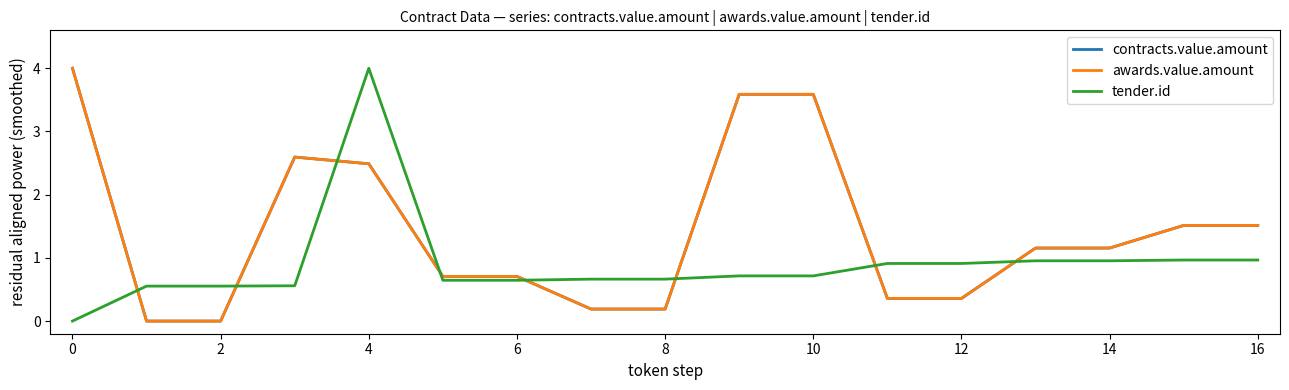

What is the label of the 8th point from the right?

9